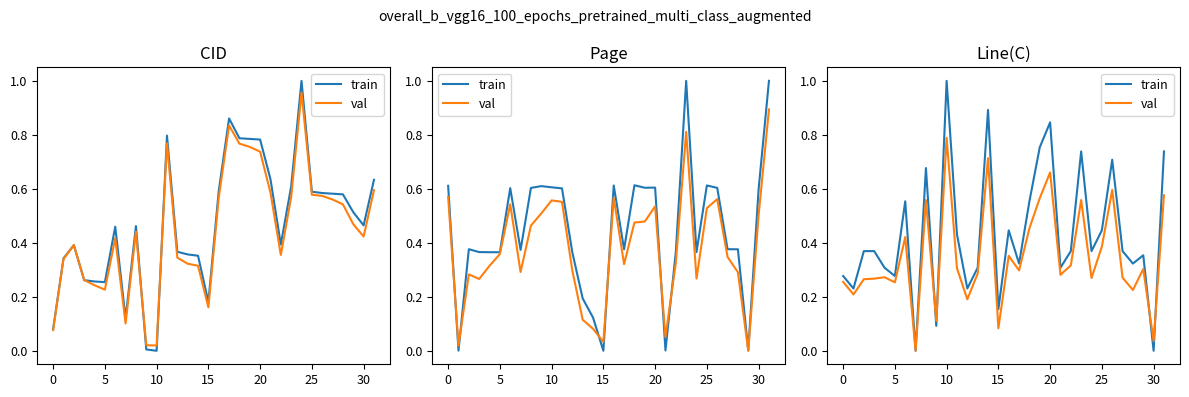

What is the difference between the train values at 17 and 15?

0.2